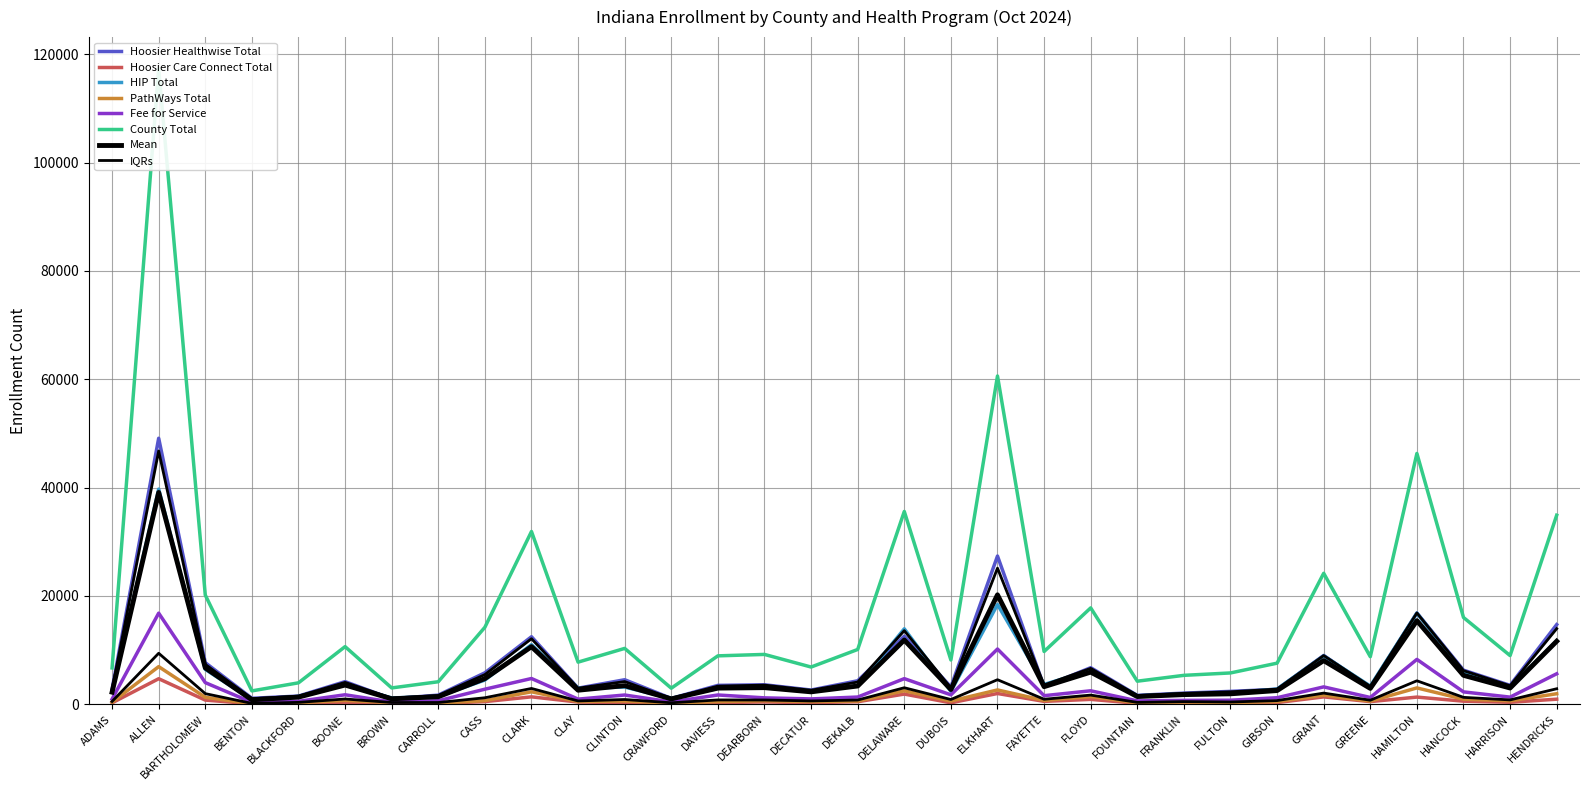

Which series changed the most between ADAMS and DECATUR?

Hoosier Healthwise Total